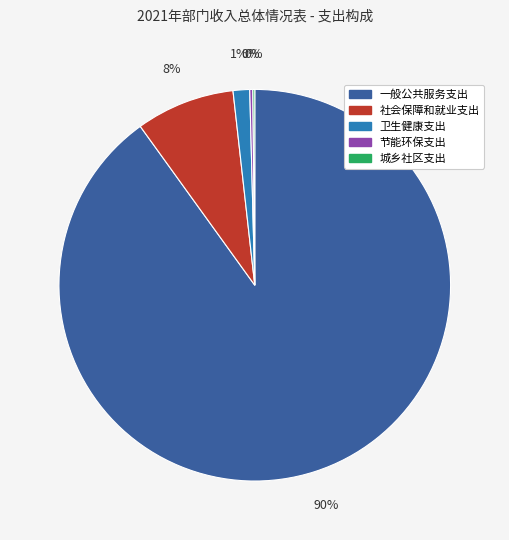

Which slice is the largest?

一般公共服务支出